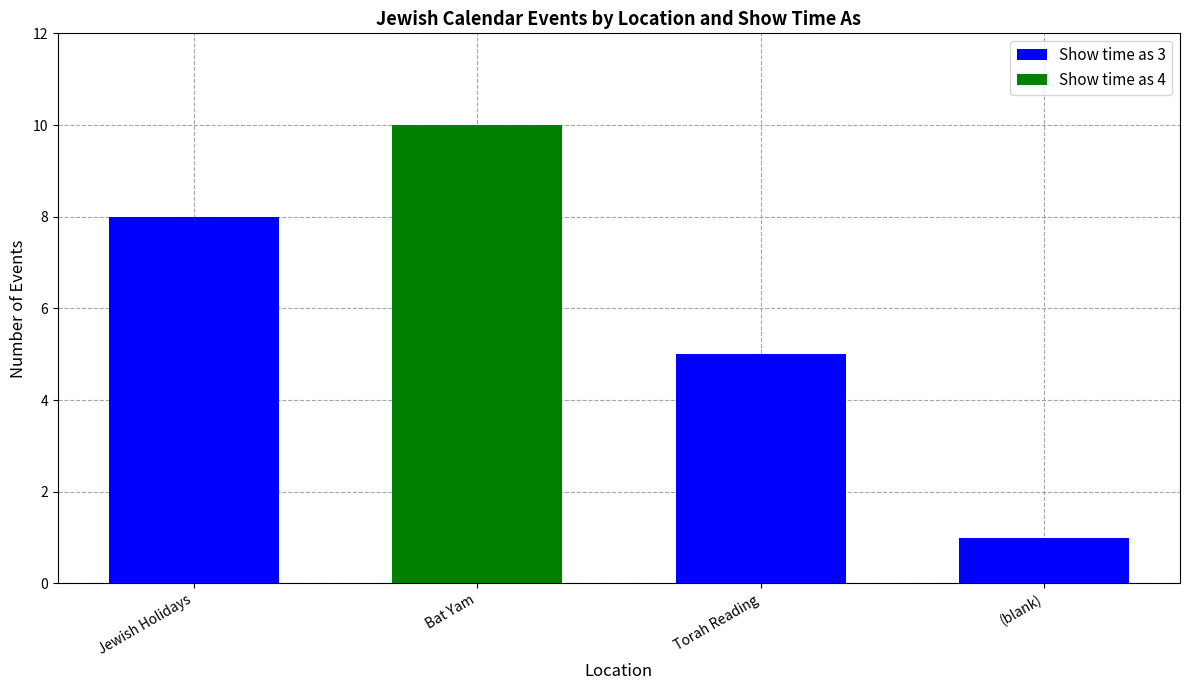

Is it true that Show time as 3 equals 1 at (blank)?

True